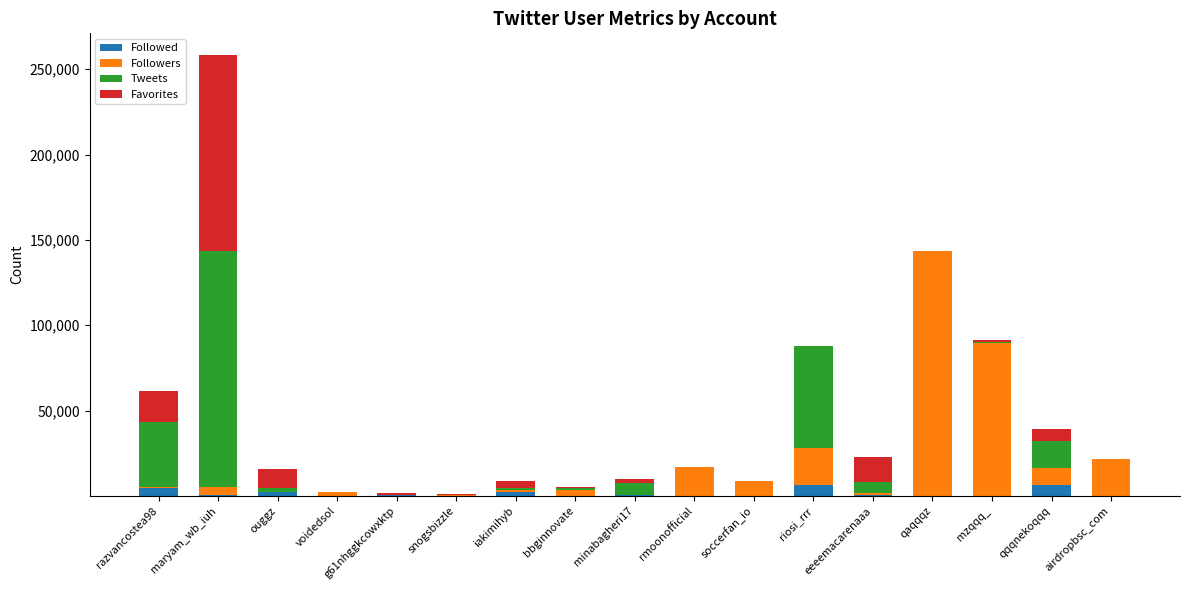

What is the maximum value for Followed?

6116